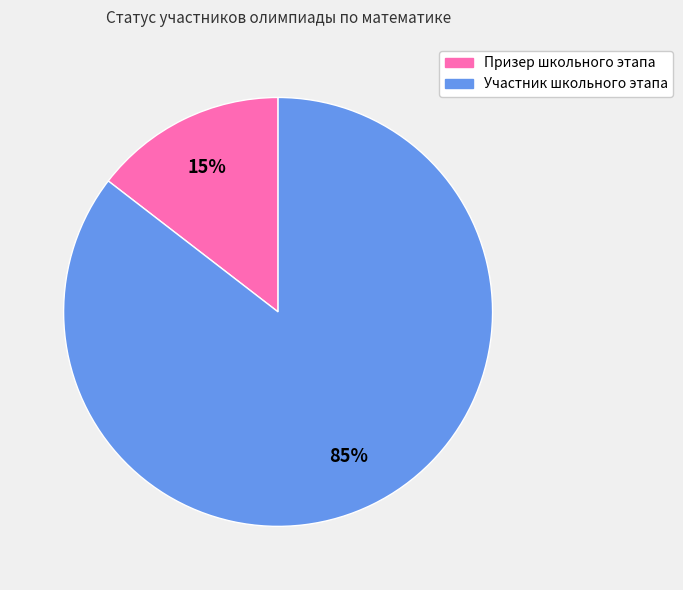

Count the number of slices in the pie.

2